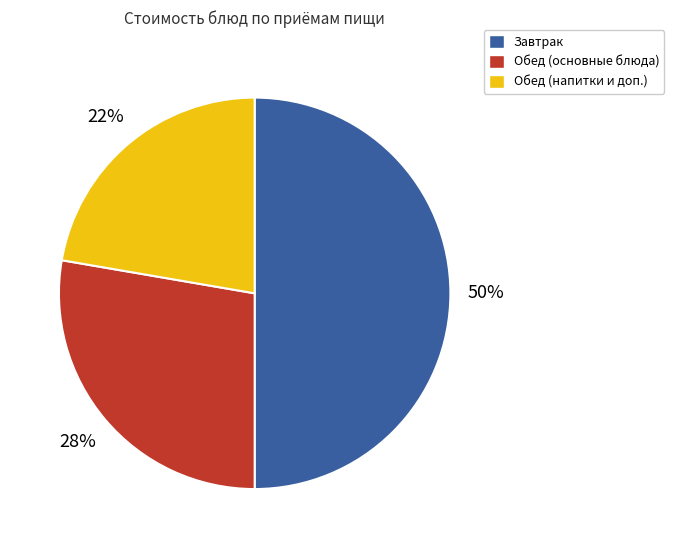

How many segments does this pie chart have?

3